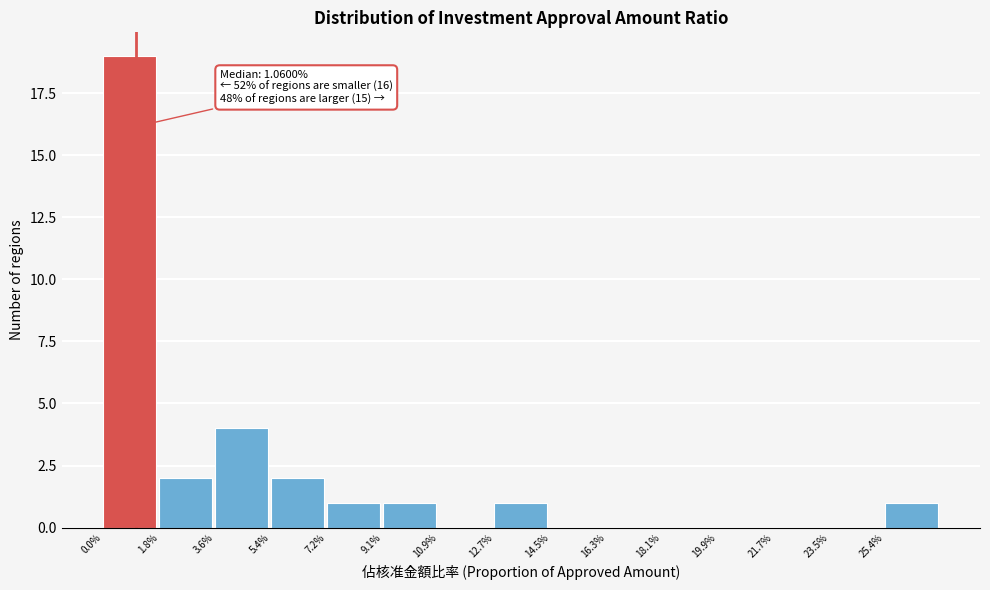

Reading left to right, what are all the values shown in this chart?

0.0%=19	1.8%=2	3.6%=4	5.4%=2	7.2%=1	9.1%=1	10.9%=0	12.7%=1	14.5%=0	16.3%=0	18.1%=0	19.9%=0	21.7%=0	23.5%=0	25.4%=1